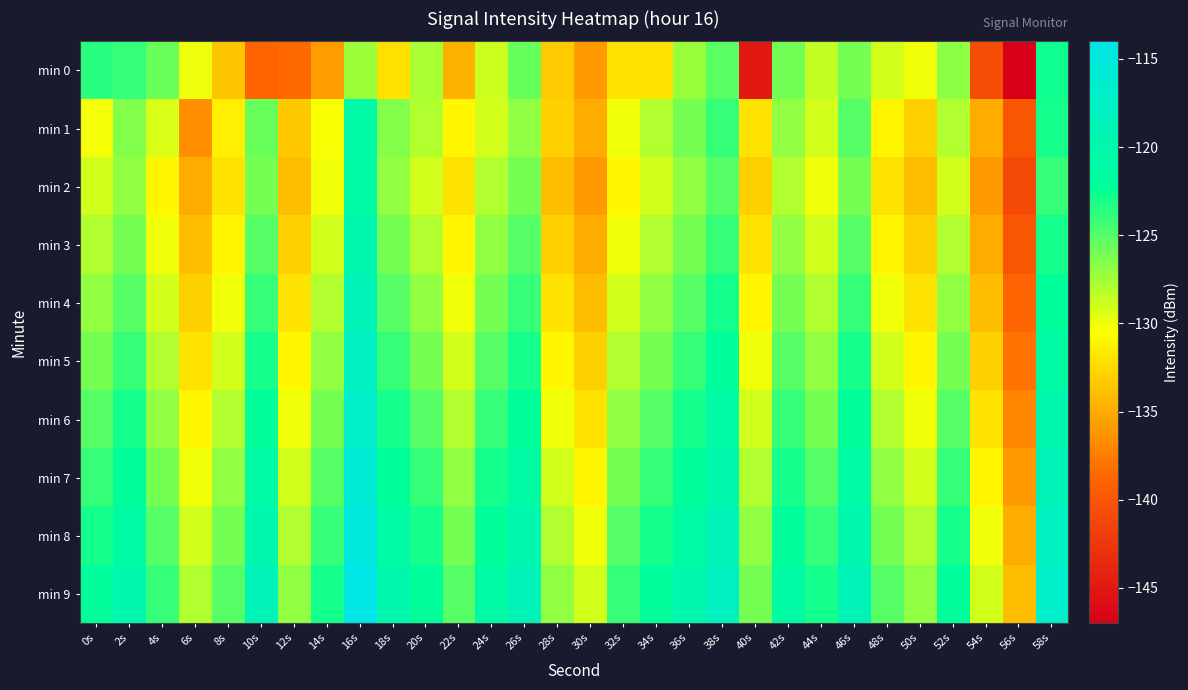

Count the number of data series in this chart.

10